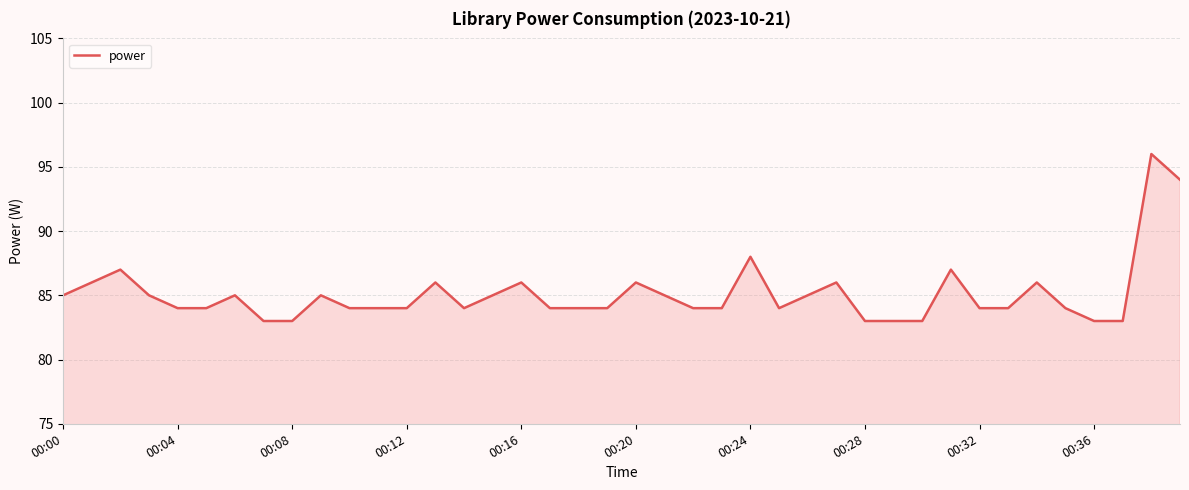

What is the greatest value displayed?

96